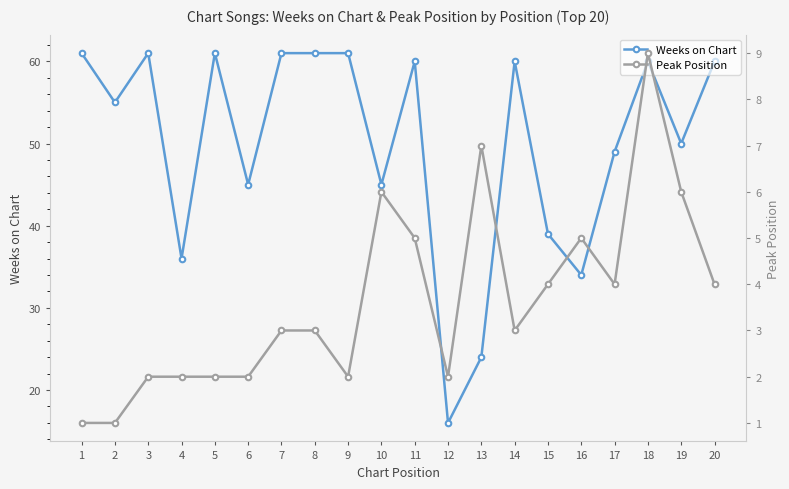

In Peak Position, how many points are higher than both neighbors (excluding endpoints)?

4